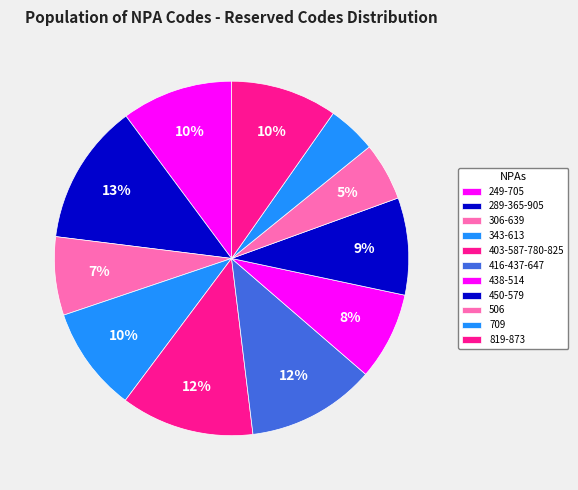

To the nearest percent, what is the combined percentage of 343-613 and 416-437-647?

21%